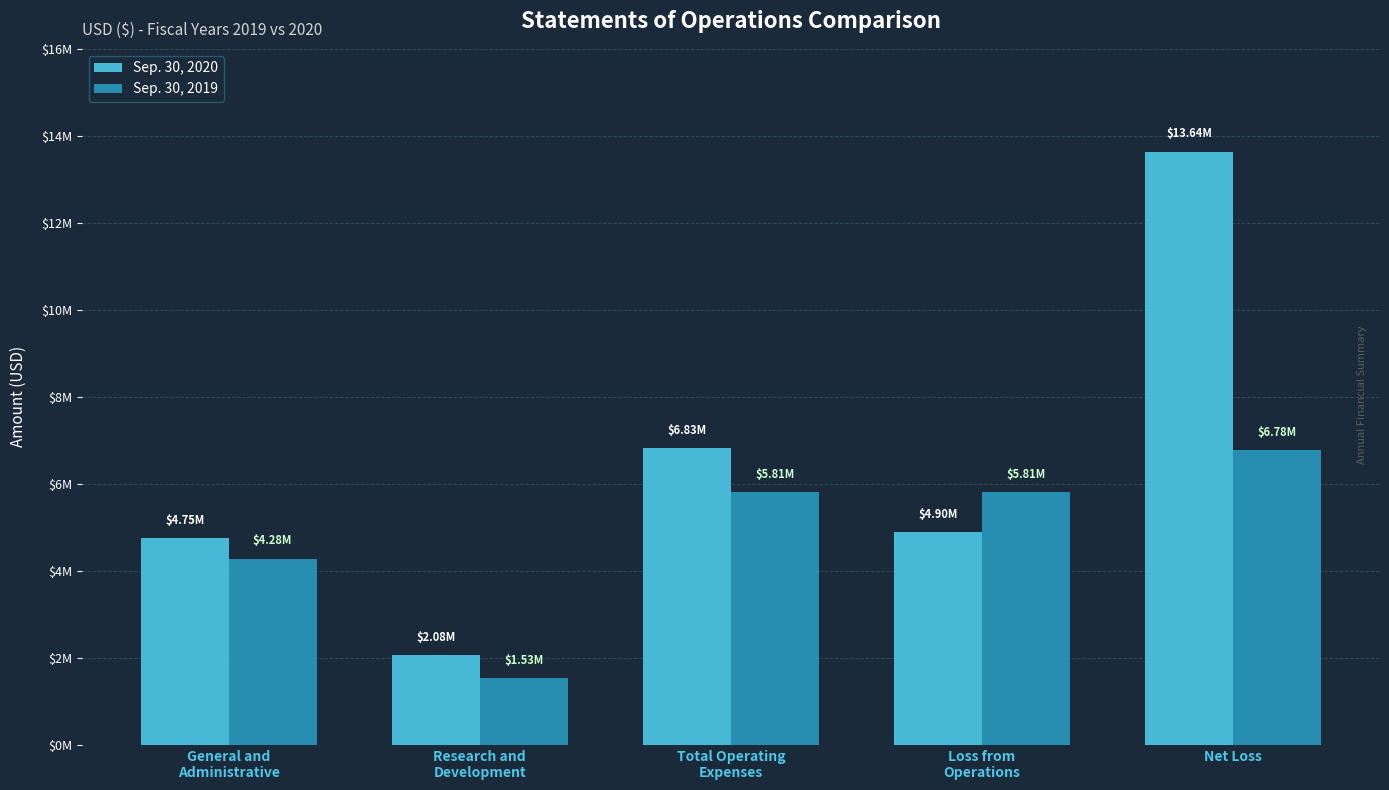

Does the chart contain any negative values?

No